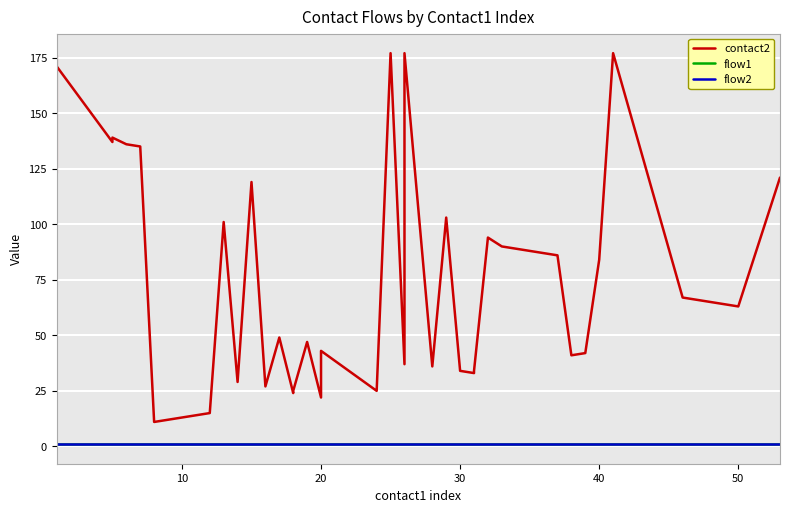

True or false: flow2 and flow1 cross at least once.

False